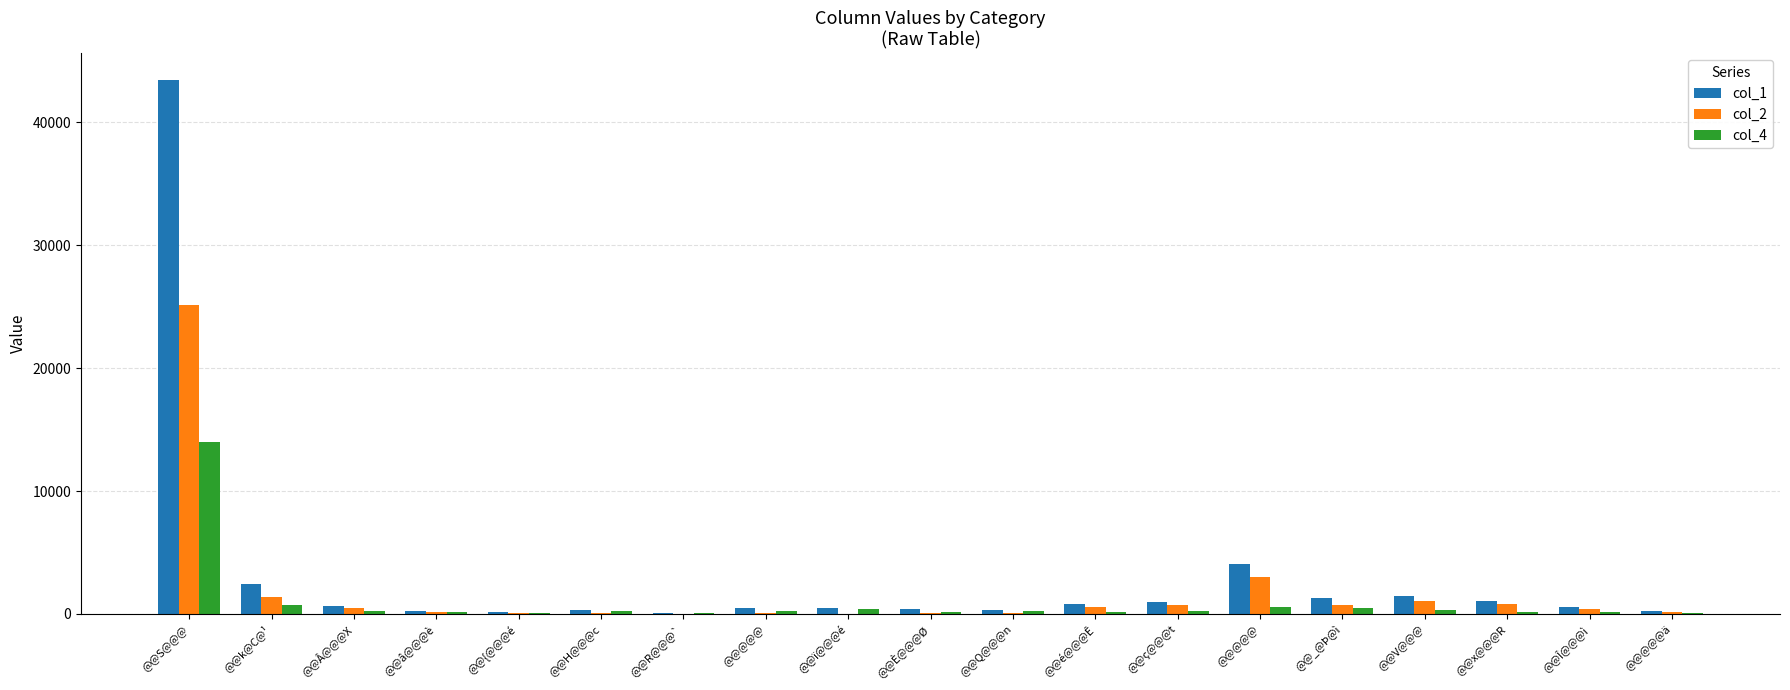

What is the maximum value for col_1?

43412